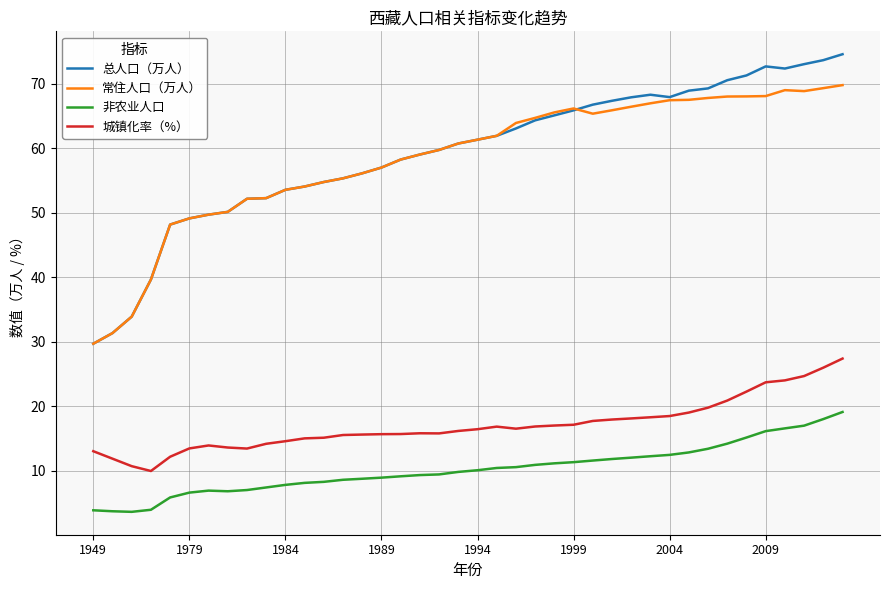

True or false: 城镇化率（%） has more than 0 interior local peaks.

True